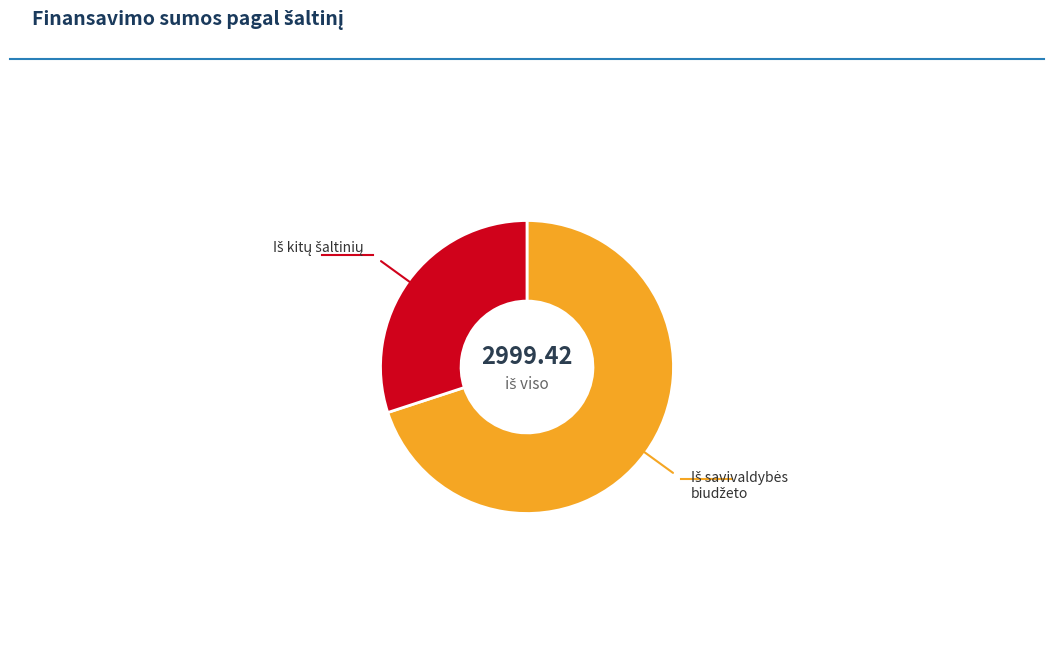

Is there any slice that represents more than half of the pie?

Yes